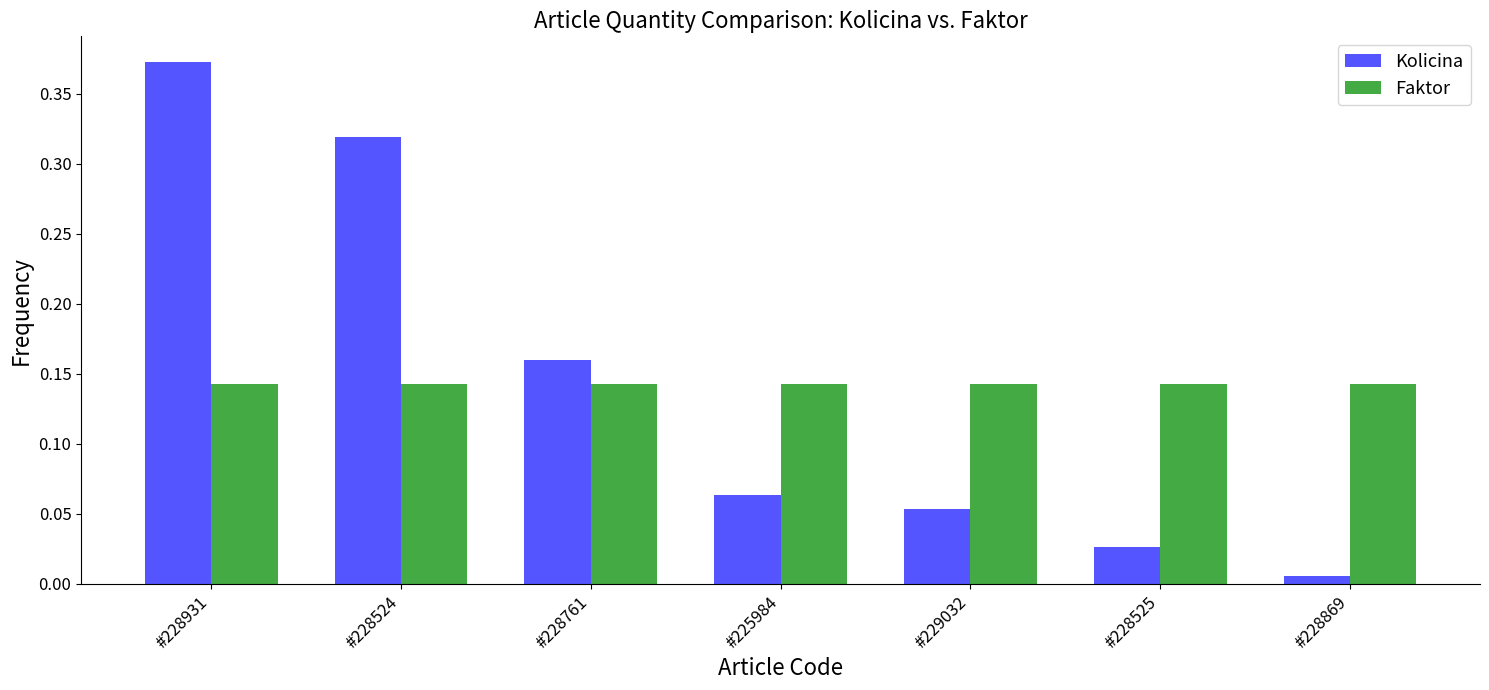

At how many categories does at least one series exceed 0?

7